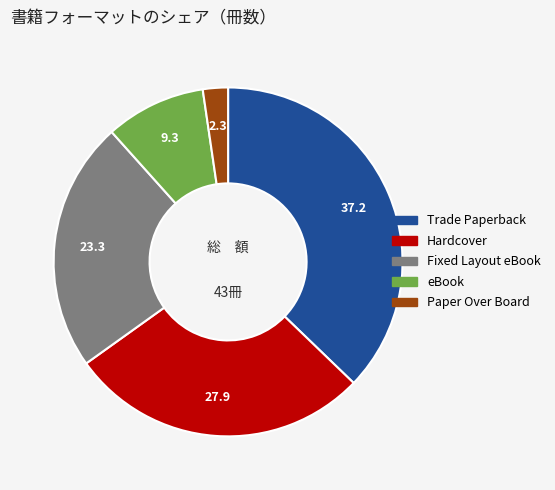

Does eBook account for over 50% of the chart?

No